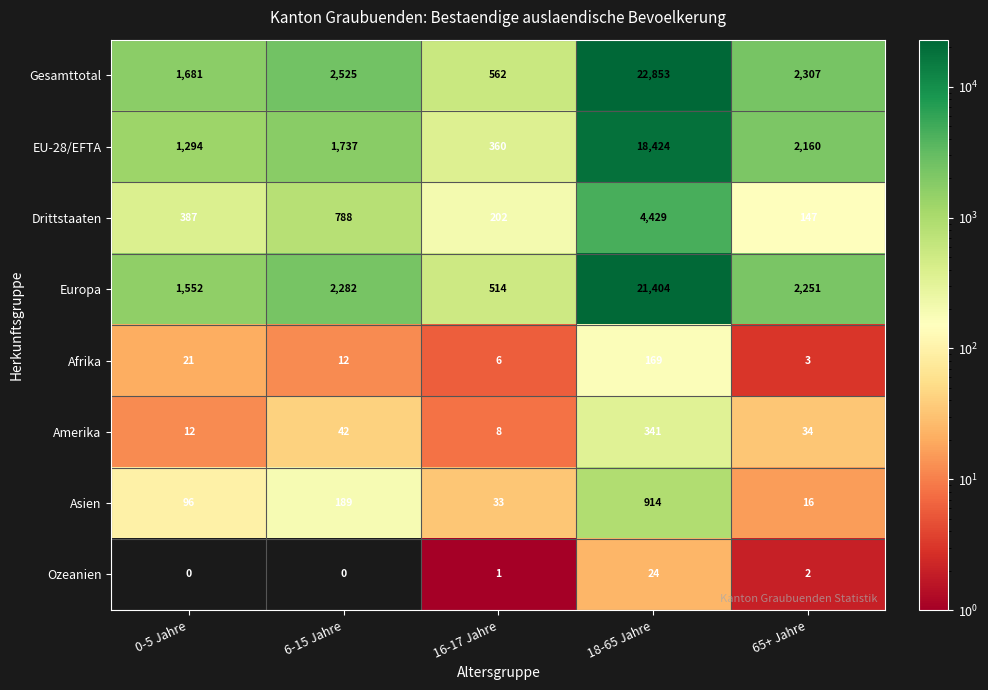

Which category has the highest value across all series?

18-65 Jahre